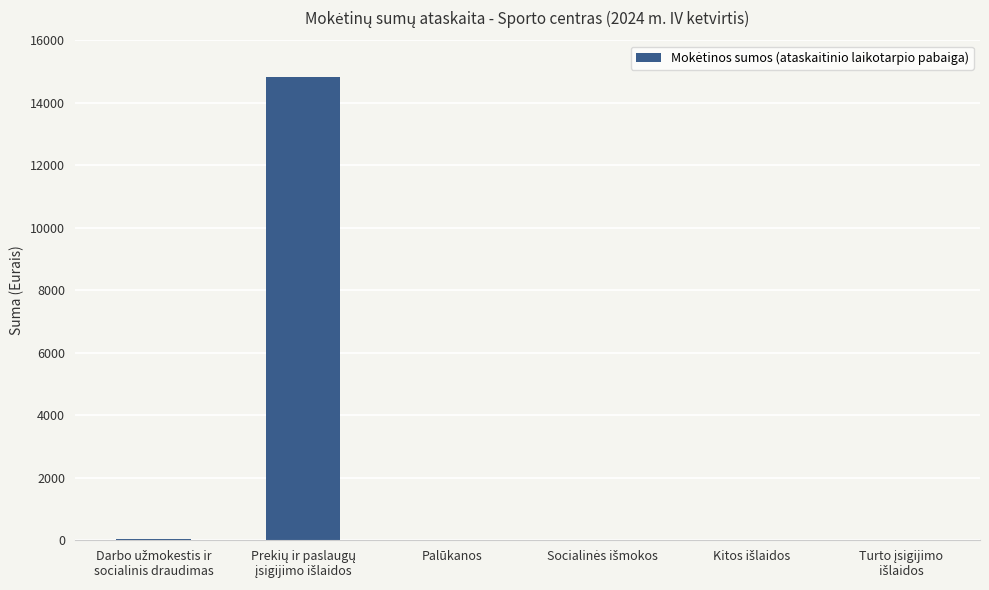

What is the greatest value displayed?

14828.4